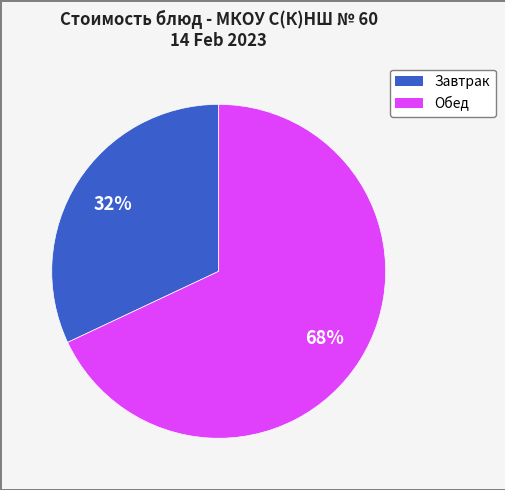

Is there any slice that represents more than half of the pie?

Yes